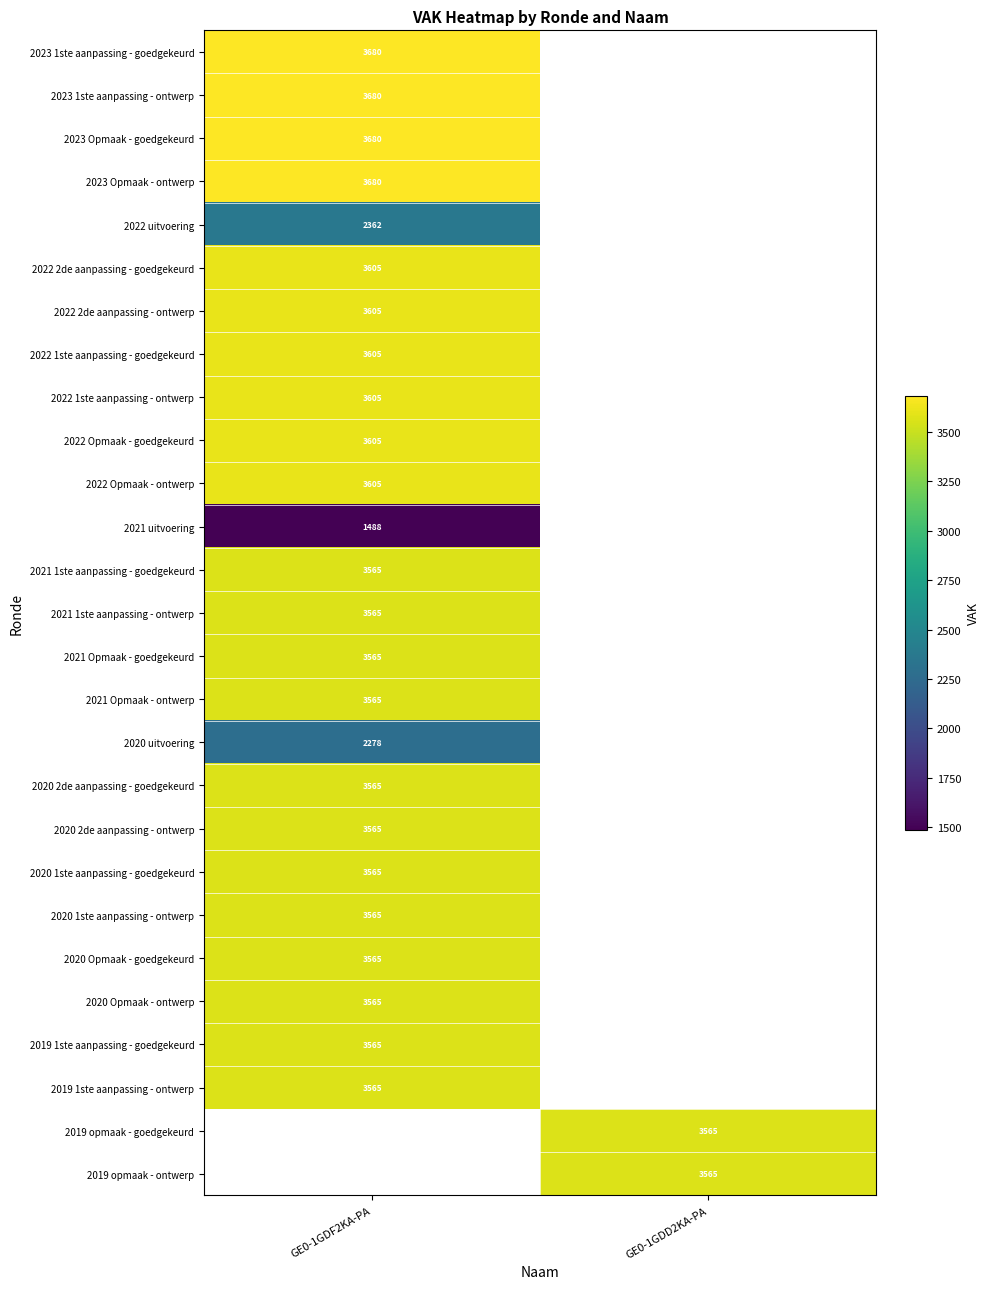

Which label corresponds to the smallest value in the chart?

GE0-1GDF2KA-PA